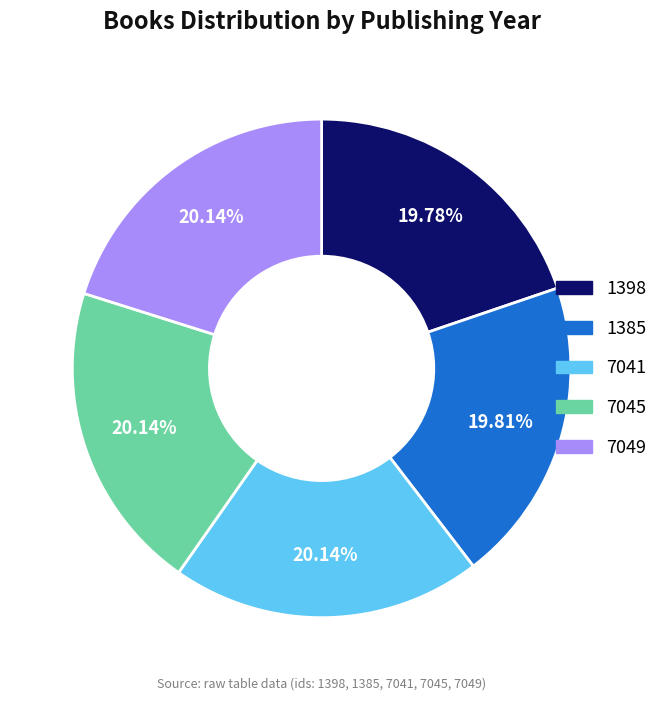

Which slice is the smallest?

1398